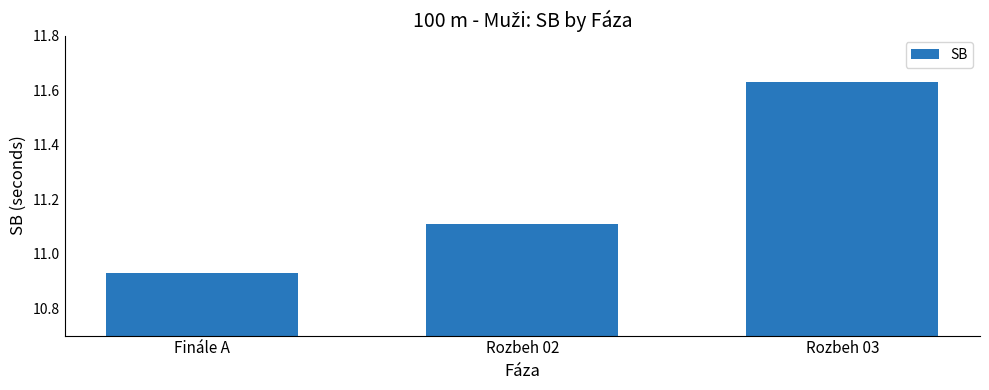

How many data points does each series have?

3